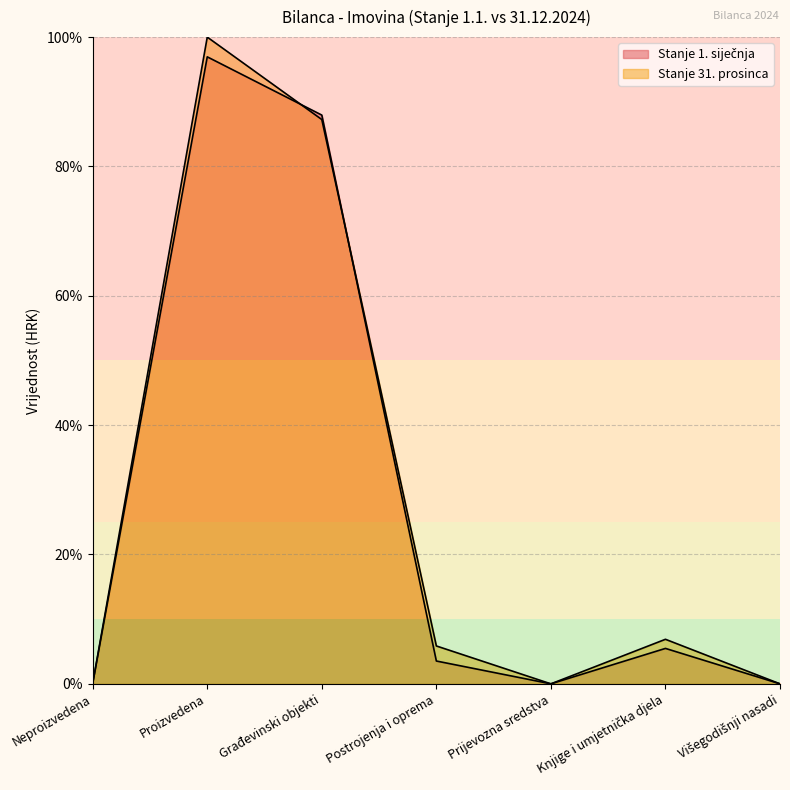

What is the total value across all series at Građevinski objekti?

175.2